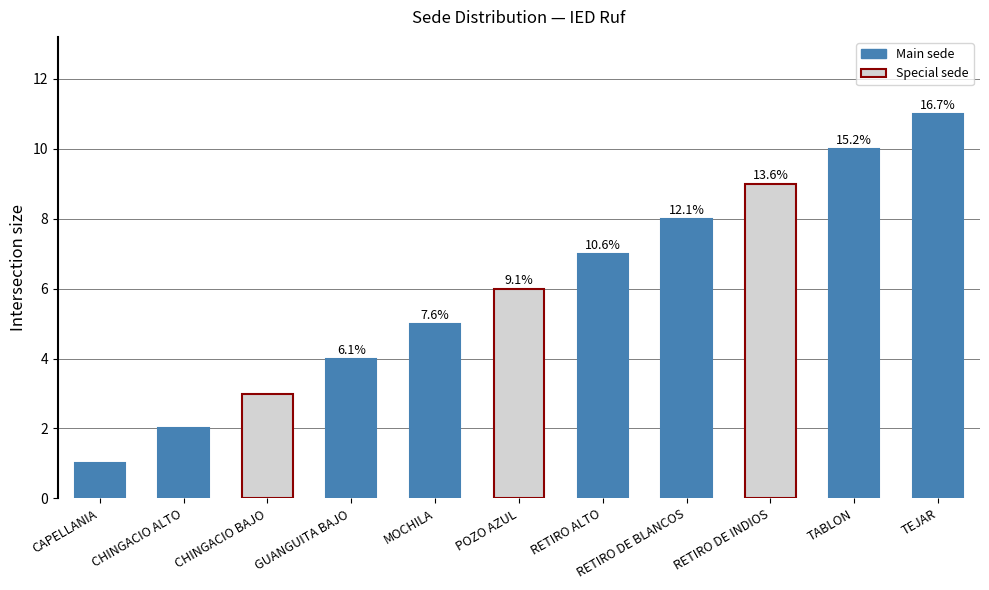

List the labels in order of value, largest first.

TEJAR, TABLON, RETIRO DE INDIOS, RETIRO DE BLANCOS, RETIRO ALTO, POZO AZUL, MOCHILA, GUANGUITA BAJO, CHINGACIO BAJO, CHINGACIO ALTO, CAPELLANIA